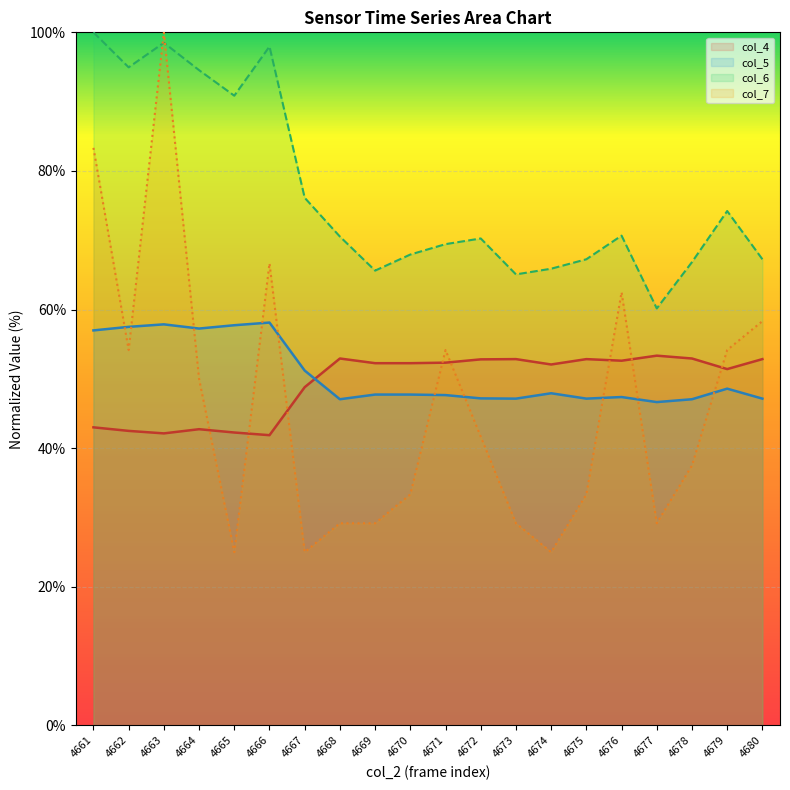

How many lines are shown in the chart?

4